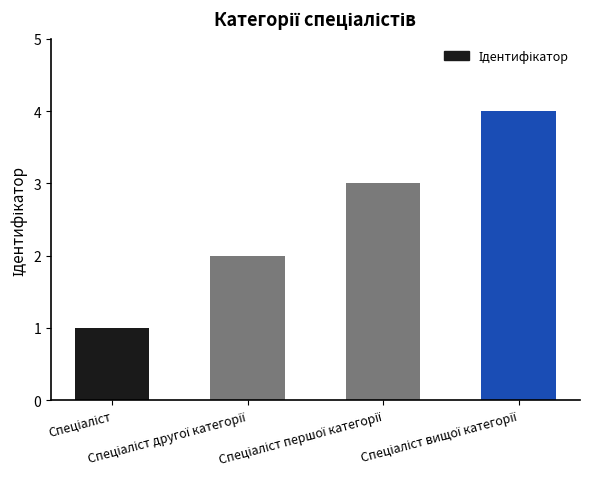

What is the maximum value shown in the chart?

4